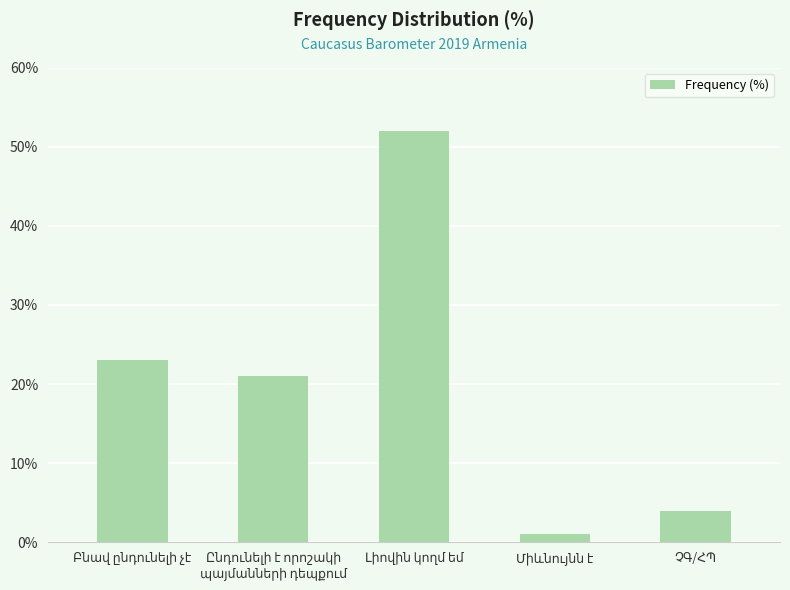

What is the average value?

20